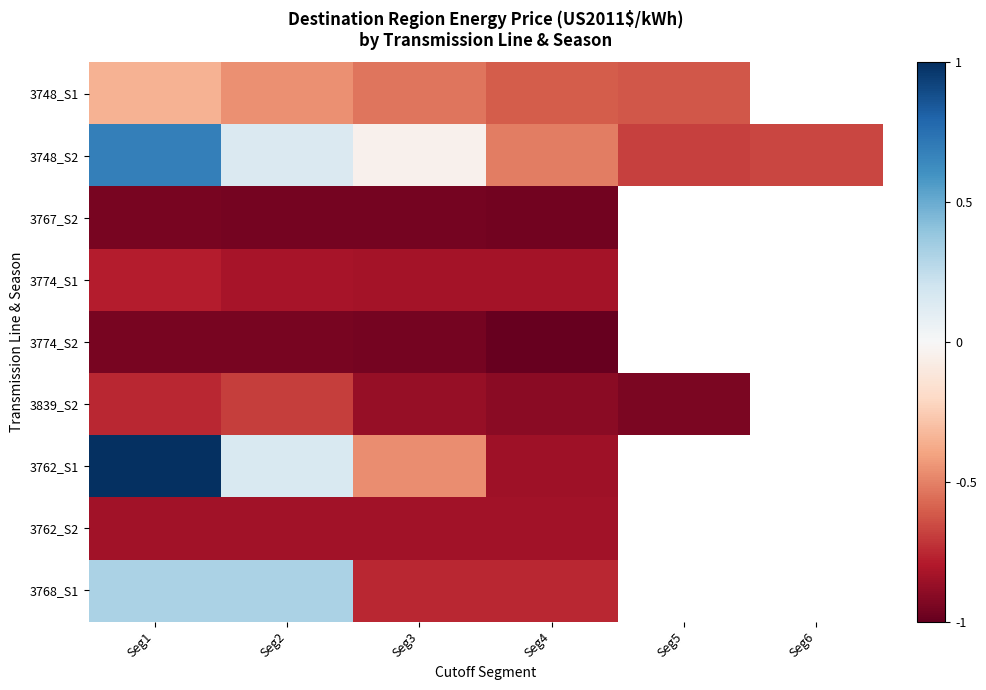

True or false: 3748_S1 has a value of -0.6 at Seg4.

True